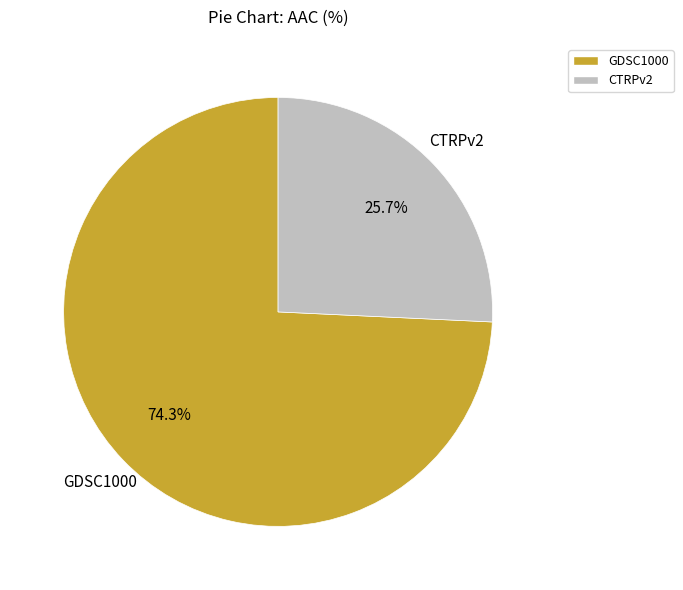

Is GDSC1000 the majority of the pie?

Yes